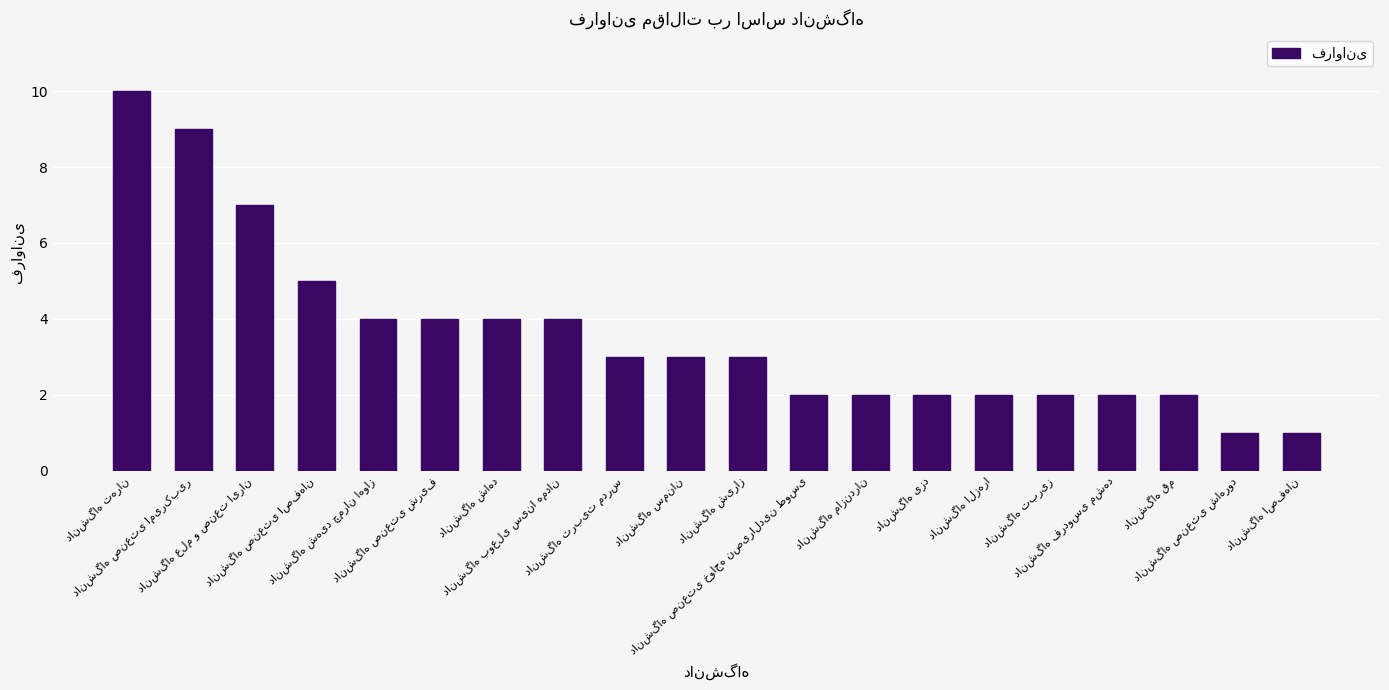

What is the value of the 14th bar from the left?

2